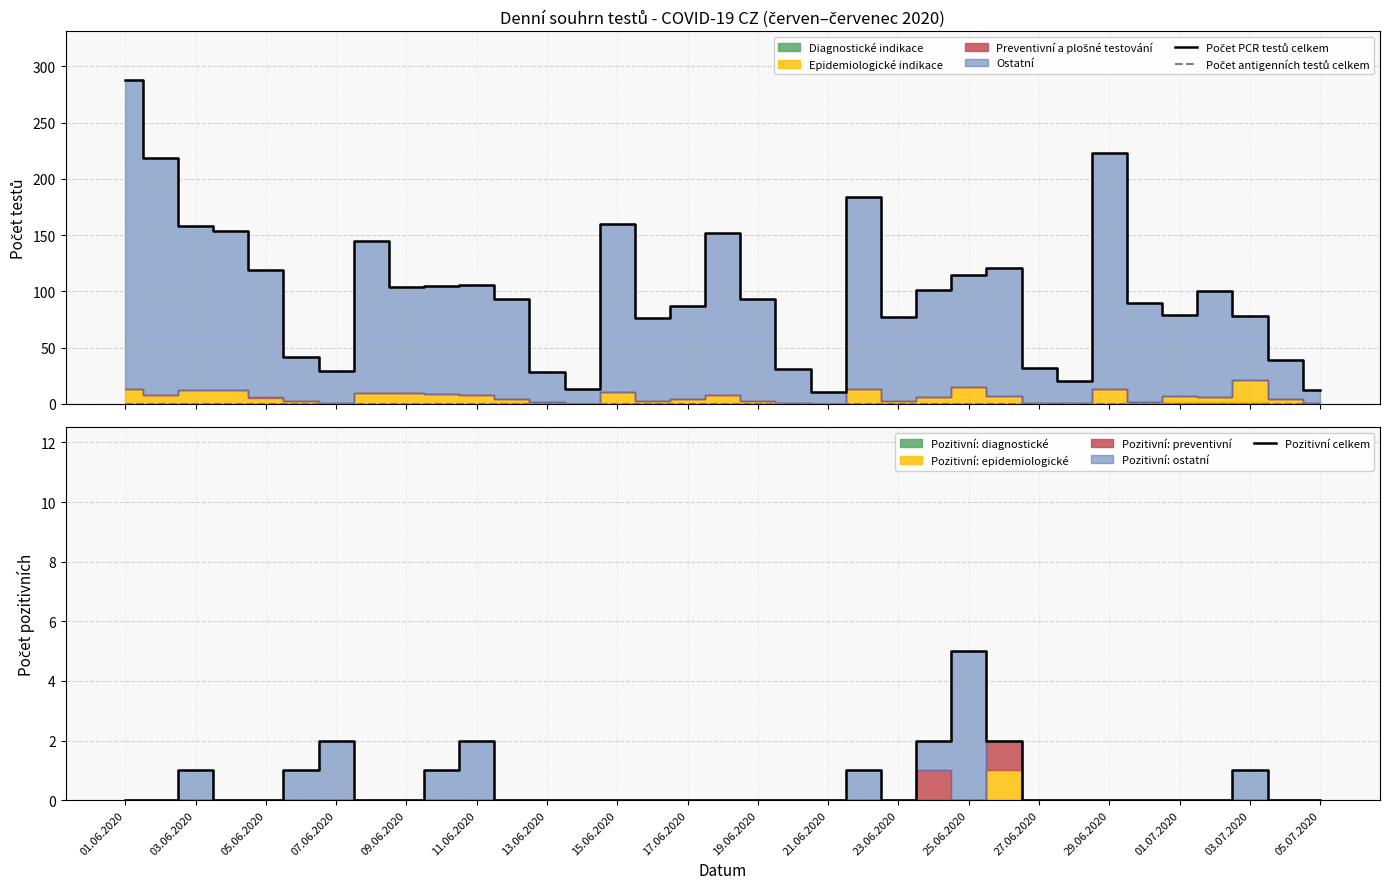

What is the difference between the highest and lowest values at 01.06.2020?

288